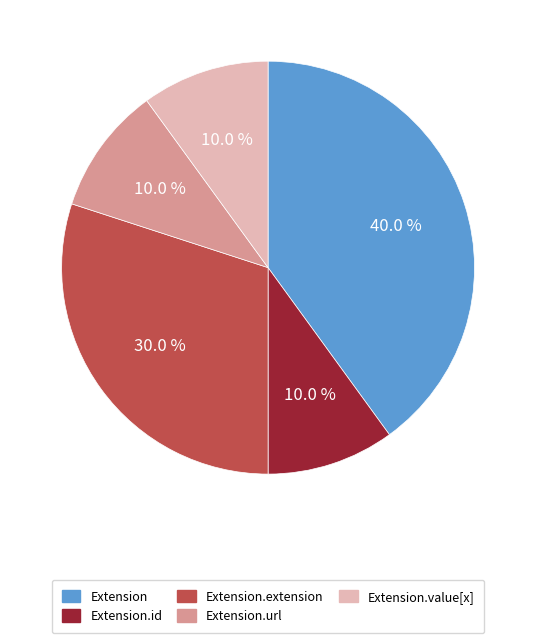

Is there a majority slice in this chart?

No